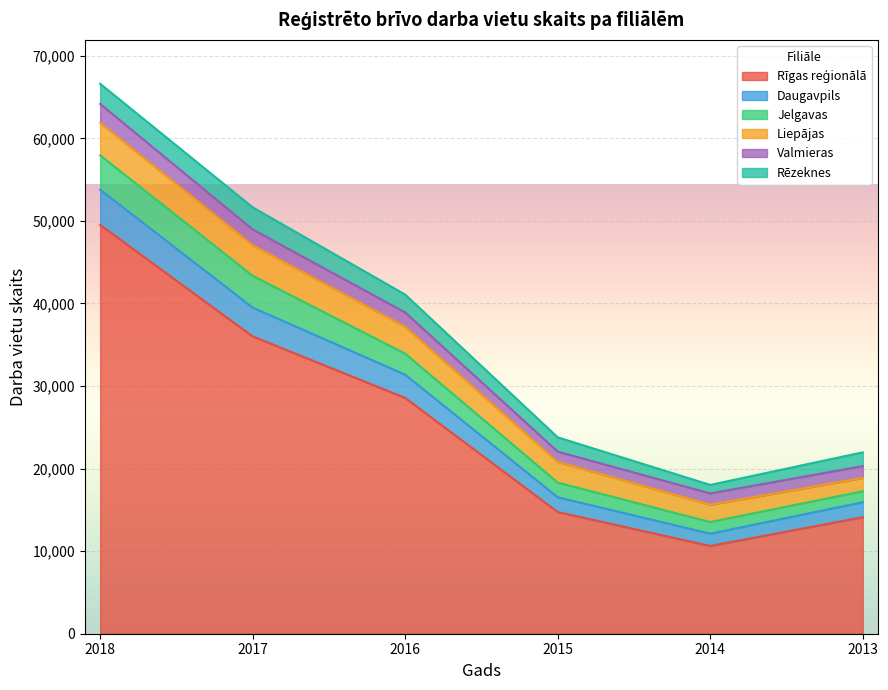

Reading left to right, list all the values displayed in this chart.

Rīgas reģionālā: 49517	36015	28561	14740	10632	14115
Daugavpils: 4270	3487	2813	1792	1488	1812
Jelgavas: 4158	3851	2552	1775	1409	1333
Liepājas: 3936	3698	3258	2498	2099	1604
Valmieras: 2290	1921	1727	1251	1367	1439
Rēzeknes: 2441	2676	2168	1732	1029	1669